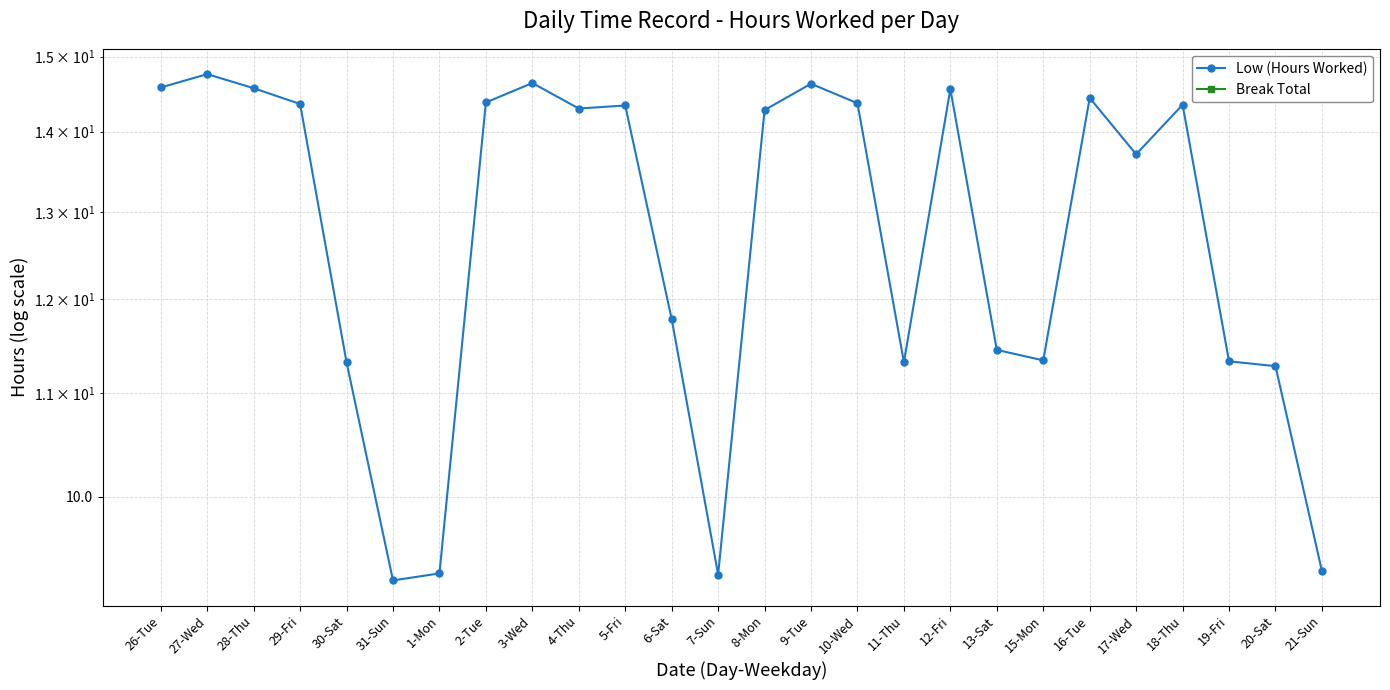

True or false: Low (Hours Worked) and Break Total intersect in this chart.

False